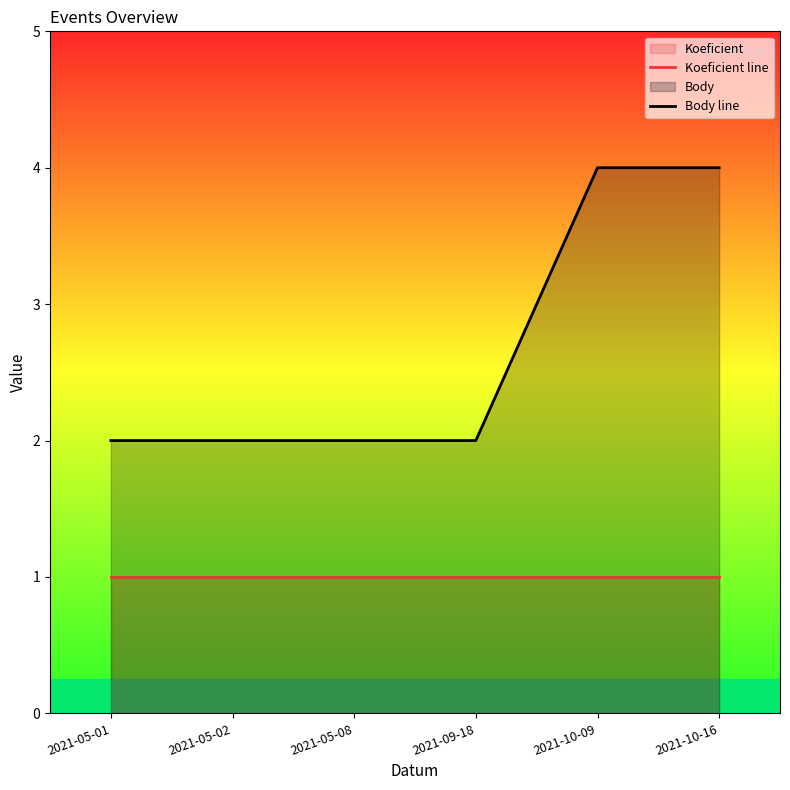

The Koeficient line series shows 1 at 2021-05-01. True or false?

True